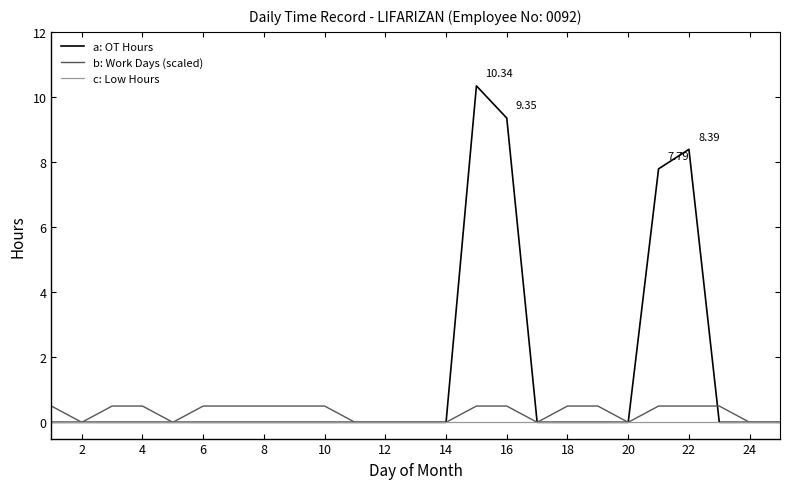

Is this an area chart (filled region under the line)?

No